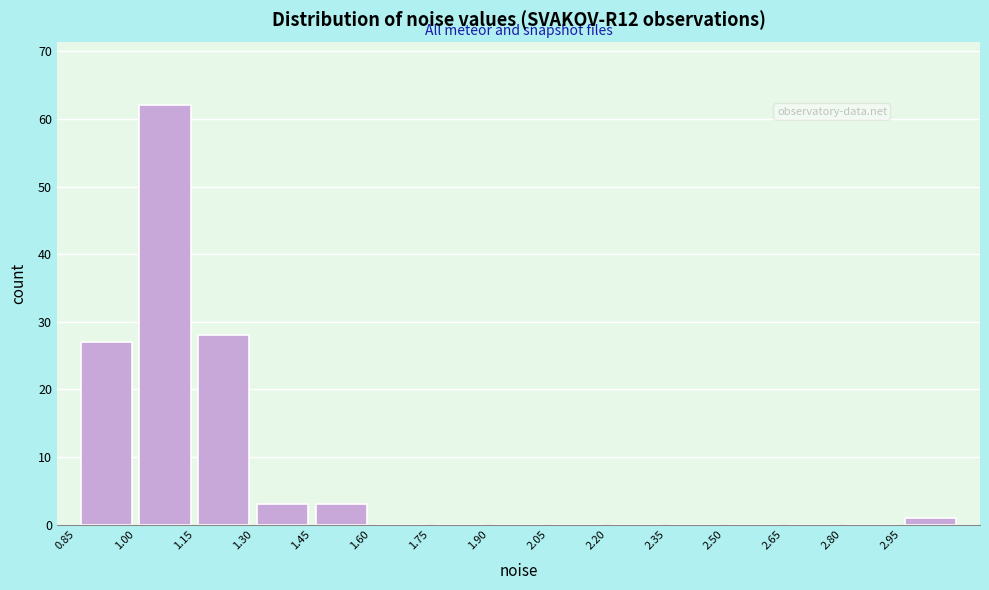

Reading left to right, transcribe this chart: for each bar, give the range it covers on the x-axis and its height. Neither the bar edges nor the heights are printed on the chart, so give them approximately, as read against the axes.

0.85 to 1.00: 27
1.00 to 1.15: 62
1.15 to 1.30: 28
1.30 to 1.45: 3
1.45 to 1.60: 3
1.60 to 1.75: 0
1.75 to 1.90: 0
1.90 to 2.05: 0
2.05 to 2.20: 0
2.20 to 2.35: 0
2.35 to 2.50: 0
2.50 to 2.65: 0
2.65 to 2.80: 0
2.80 to 2.95: 0
2.95 to 3.10: 1